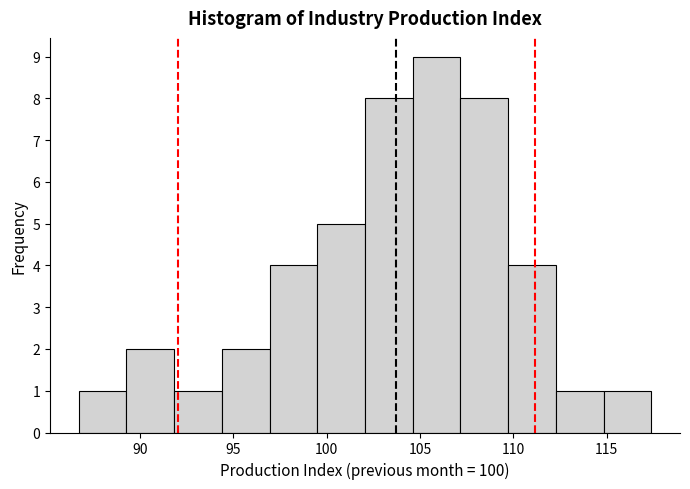

Reading left to right, list every bar in this chart as the range it spans on the x-axis followed by its height. Neither the bar edges nor the heights are printed on the chart, so give them approximately, as read against the axes.

86.5 to 89.5: 1
89.5 to 92.0: 2
92.0 to 94.5: 1
94.5 to 97.0: 2
97.0 to 99.5: 4
99.5 to 102.0: 5
102.0 to 104.5: 8
104.5 to 107.0: 9
107.0 to 109.5: 8
109.5 to 112.5: 4
112.5 to 115.0: 1
115.0 to 117.5: 1